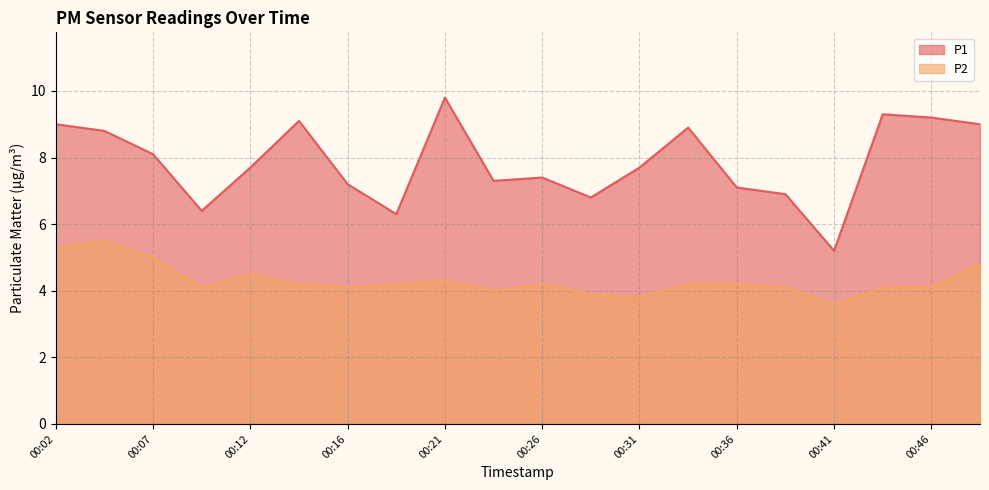

What is the highest value of the P1 series?

9.8